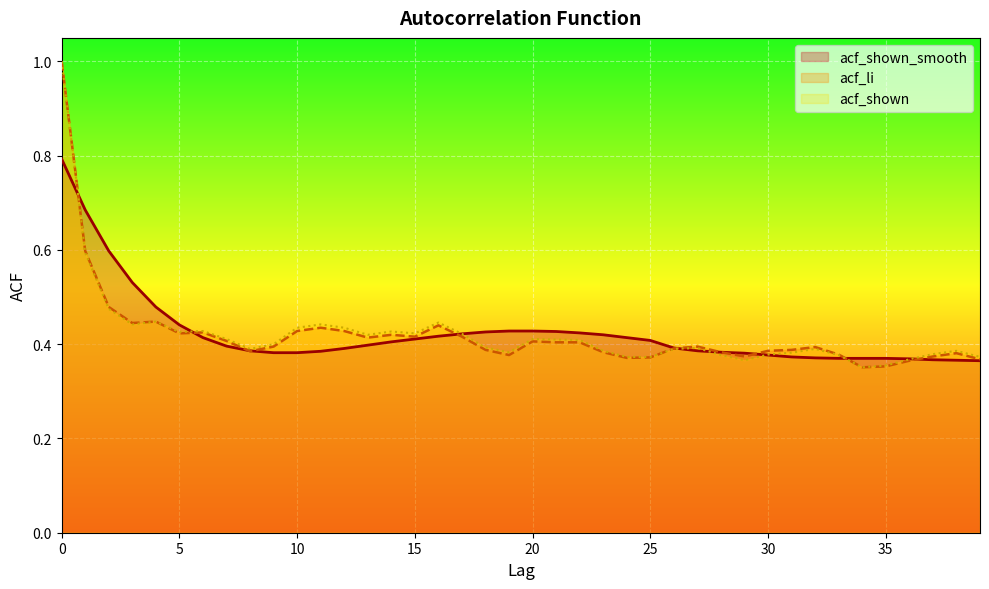

True or false: acf_shown_smooth has more than 0 points higher than both neighbors.

False